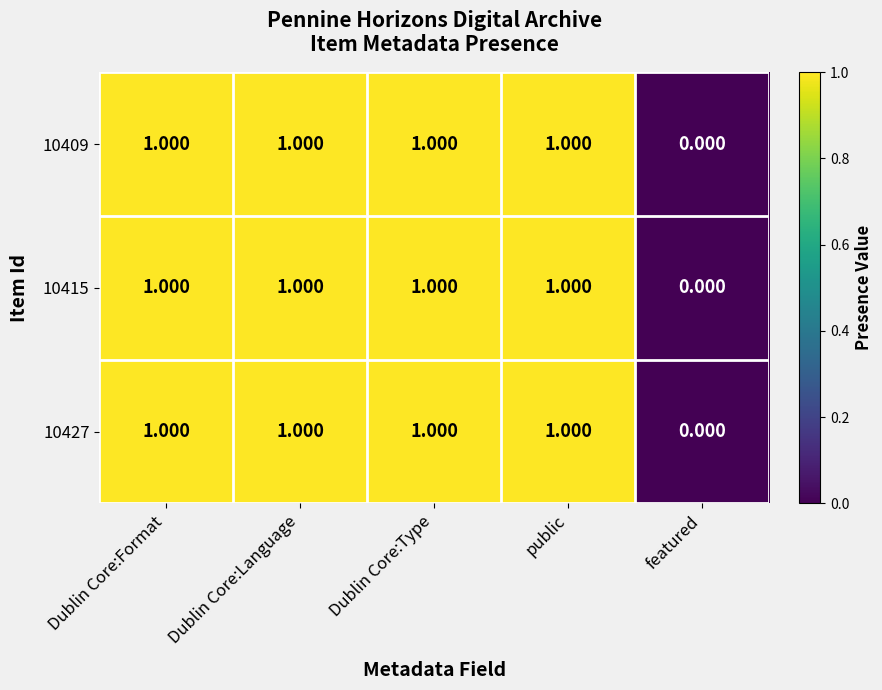

Is the value of 10409 at Dublin Core:Language greater than the value of 10427 at featured?

Yes